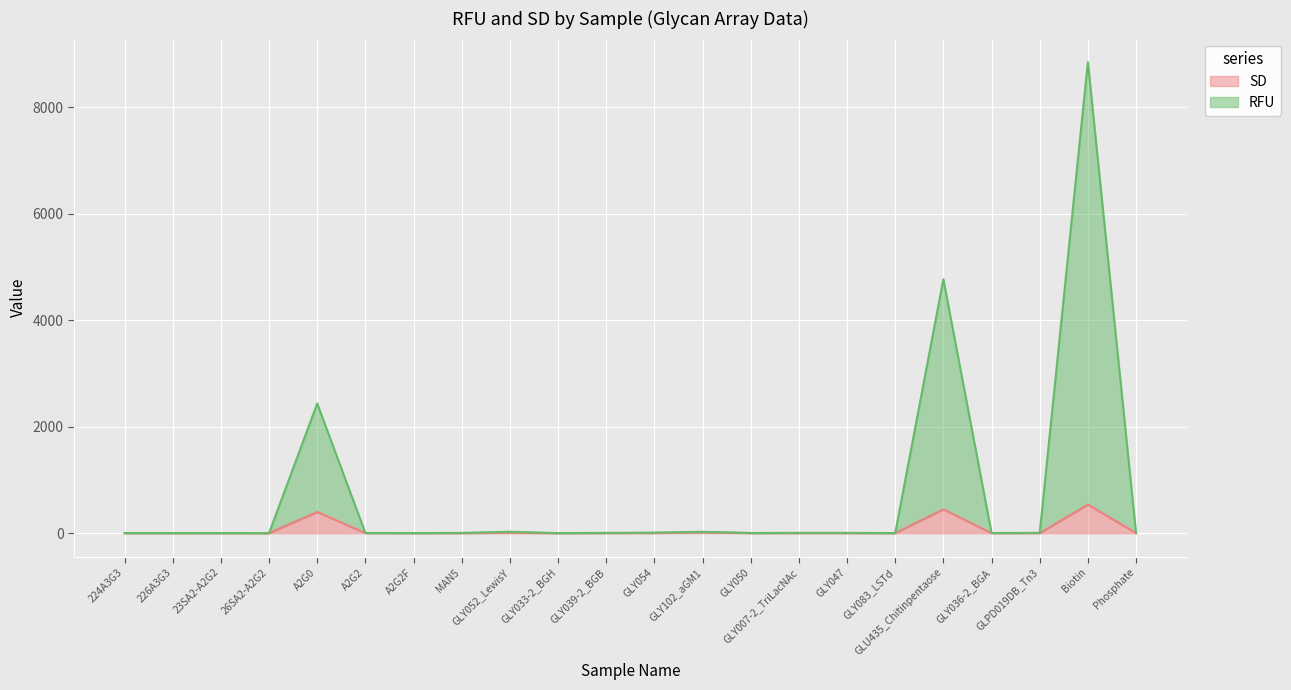

Rank the categories by SD value from highest to lowest.

Biotin, GLU435_Chitinpentaose, A2G0, GLY102_aGM1, GLY052_LewisY, GLY054, GLY050, A2G2, GLY039-2_BGB, 224A3G3, GLY007-2_TriLacNAc, 226A3G3, GLY047, GLPD019DB_Tn3, 23SA2-A2G2, Phosphate, GLY036-2_BGA, GLY083_LSTd, MAN5, A2G2F, 26SA2-A2G2, GLY033-2_BGH